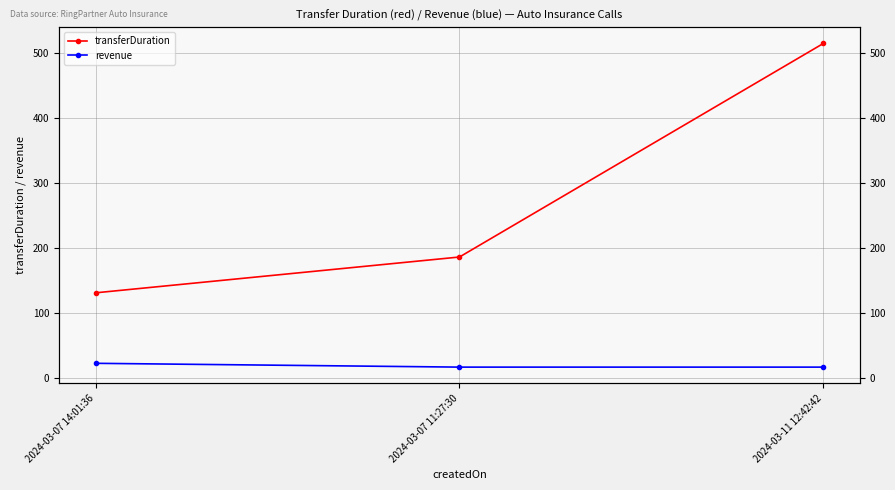

True or false: transferDuration has a value of 186.0 at 2024-03-07 11:27:30.

True